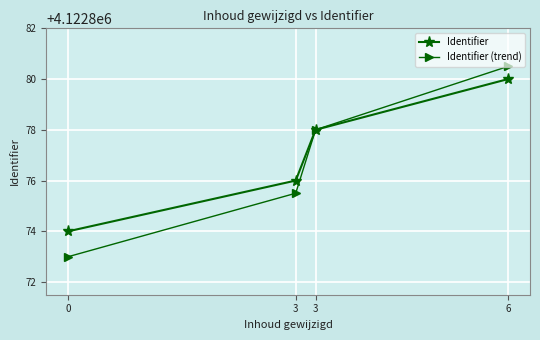

Is it true that Identifier (trend) equals 6909124.4 at 3?

False